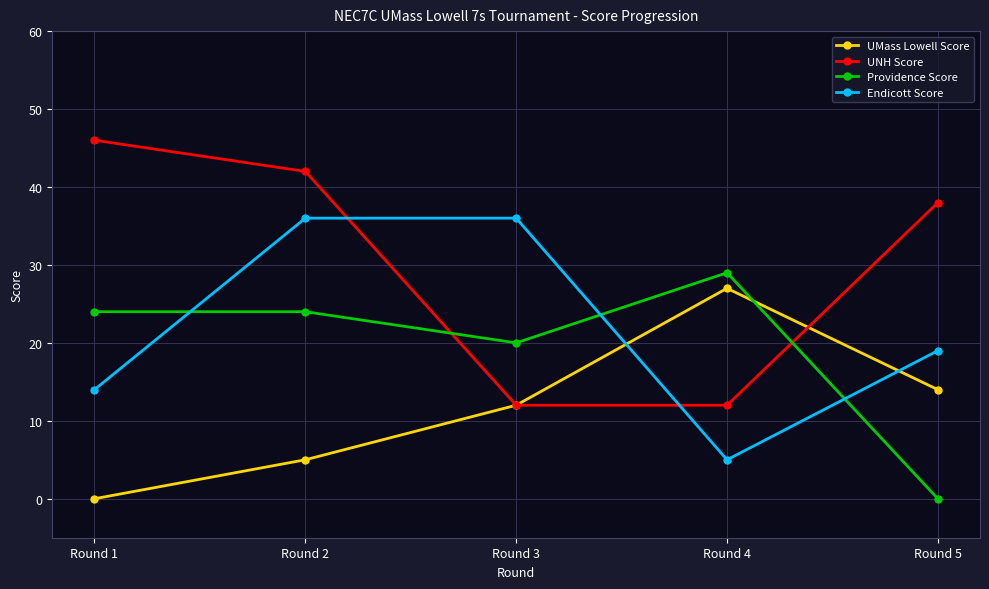

At which category is the sum across all series the highest?

Round 2